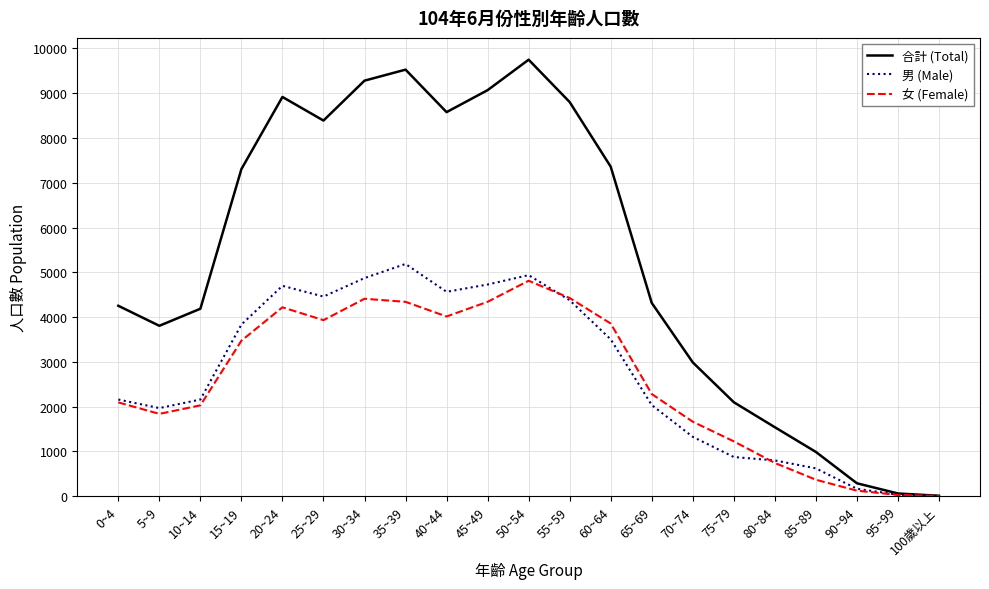

Which label corresponds to the largest value in the chart?

50~54